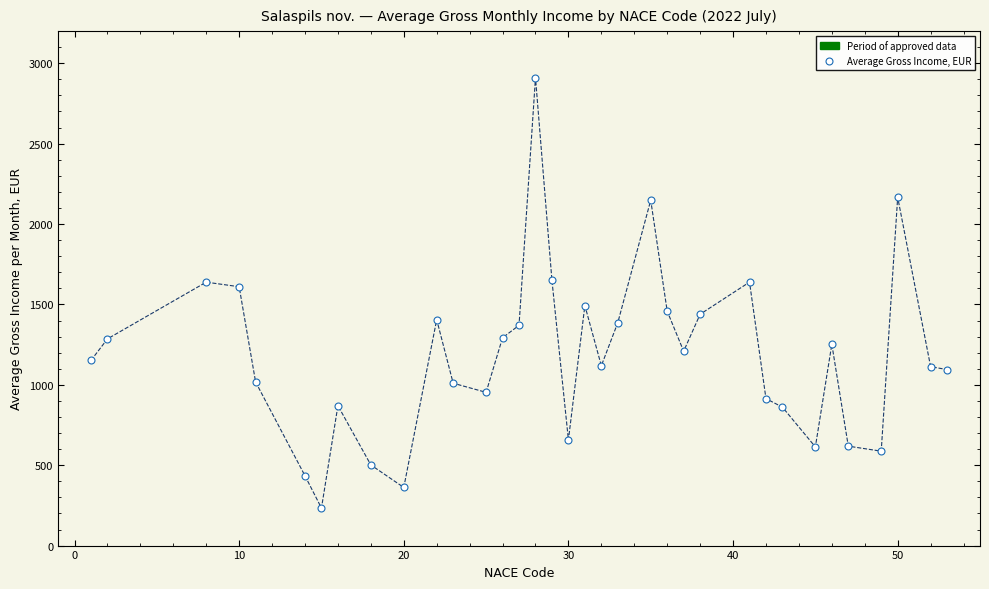

What is the range of Y values (max minus min)?

2677.0